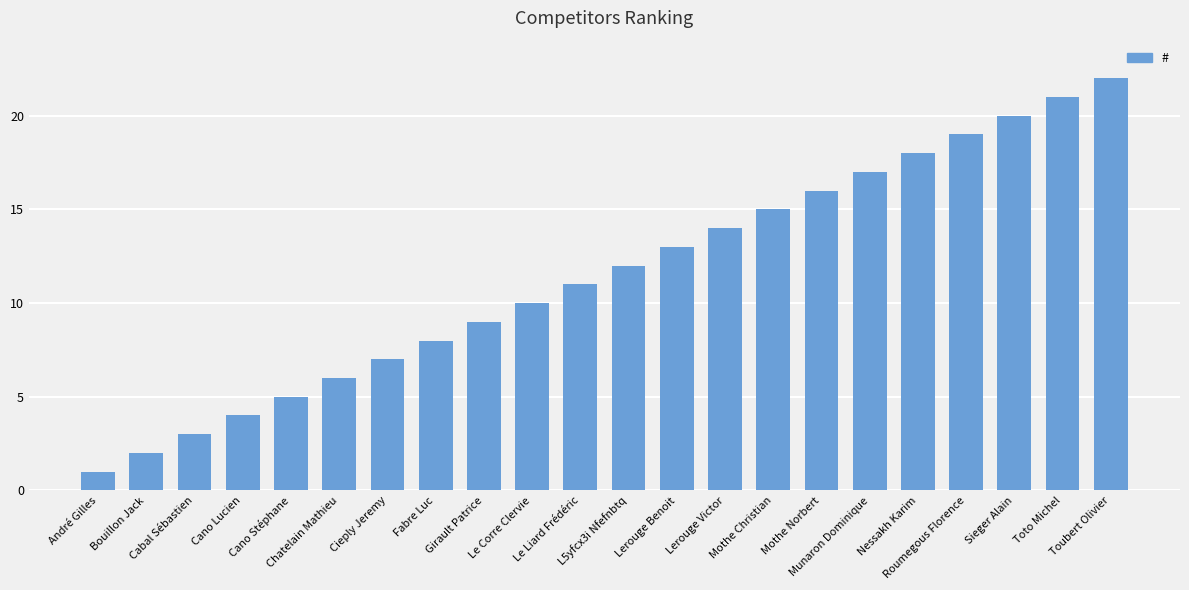

What is the label of the 1st bar from the left?

André Gilles